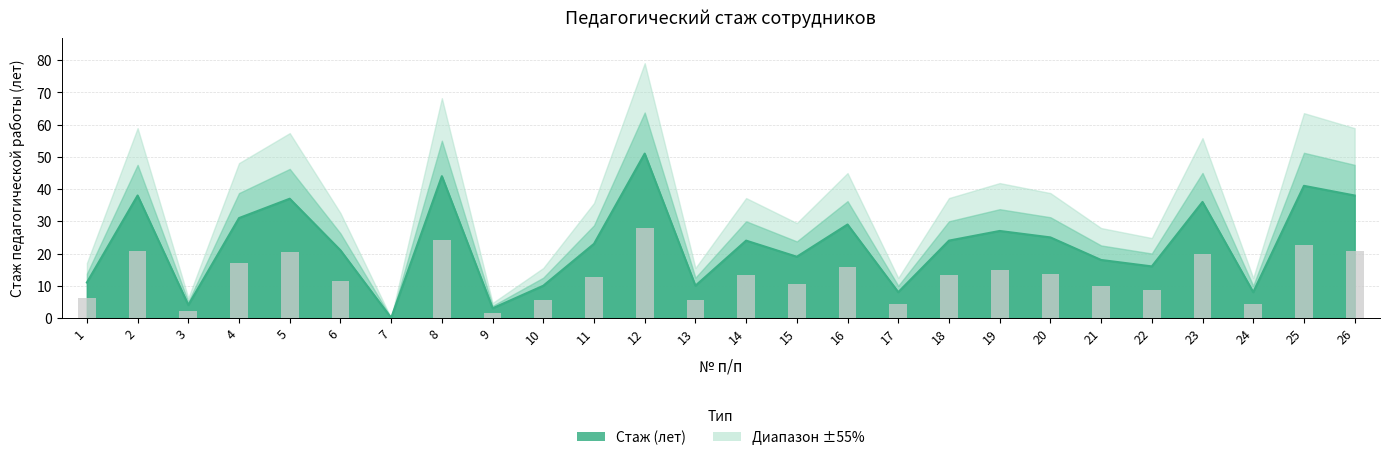

How many values are above zero?

25